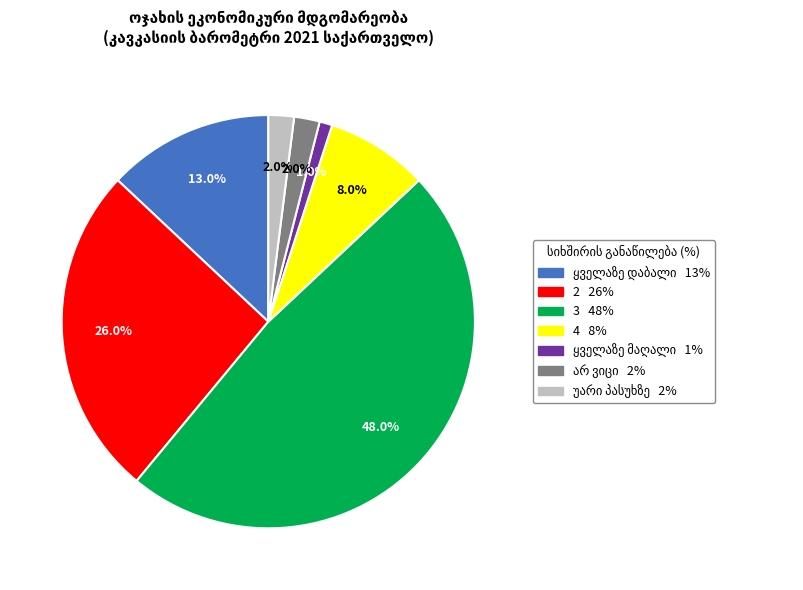

To the nearest percent, what is the average slice percentage?

14%